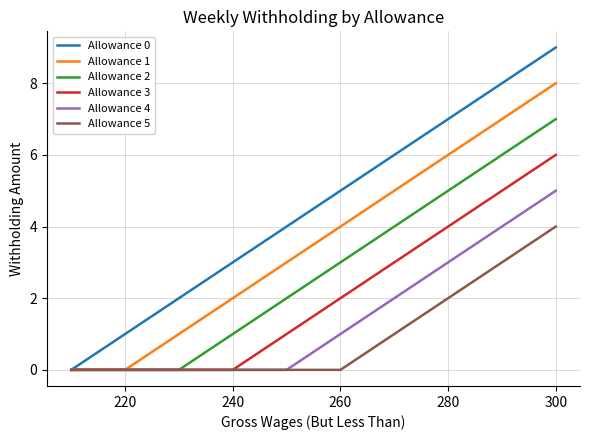

List the series in order of their peak value, highest first.

Allowance 0, Allowance 1, Allowance 2, Allowance 3, Allowance 4, Allowance 5